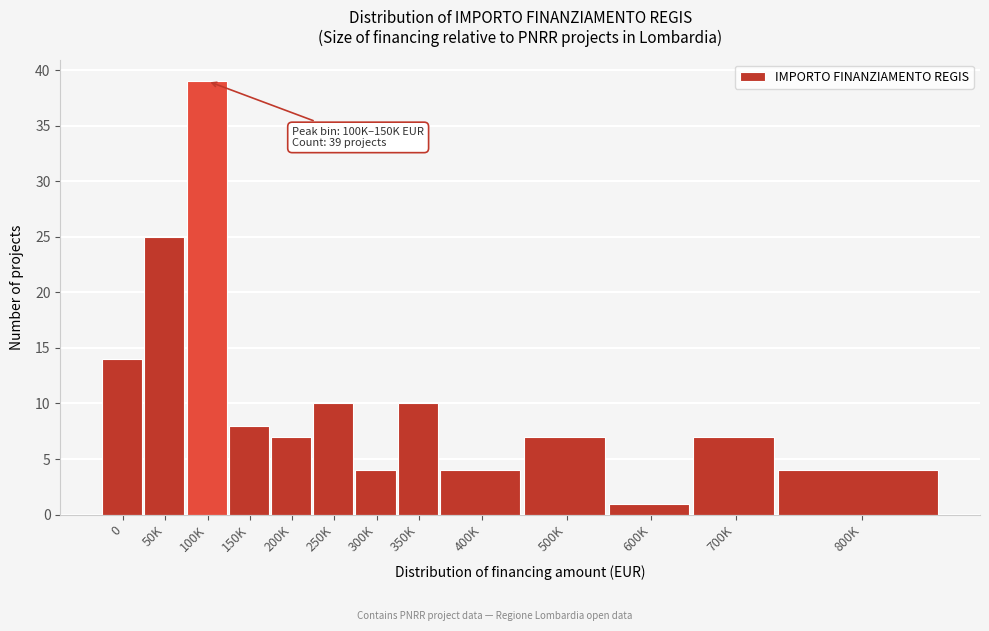

Reading right to left, what are all the values shown in this chart?

800K=4	700K=7	600K=1	500K=7	400K=4	350K=10	300K=4	250K=10	200K=7	150K=8	100K=39	50K=25	0=14